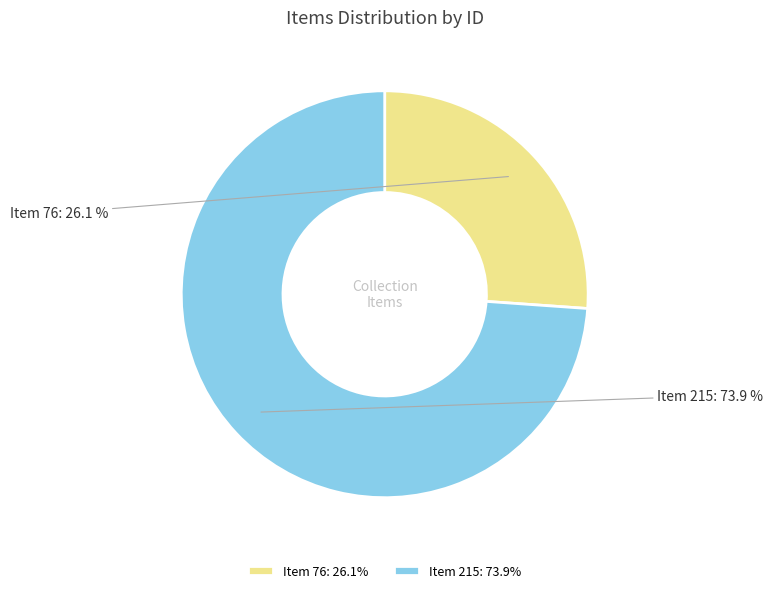

Which has a higher value, Item 215 or Item 76?

Item 215